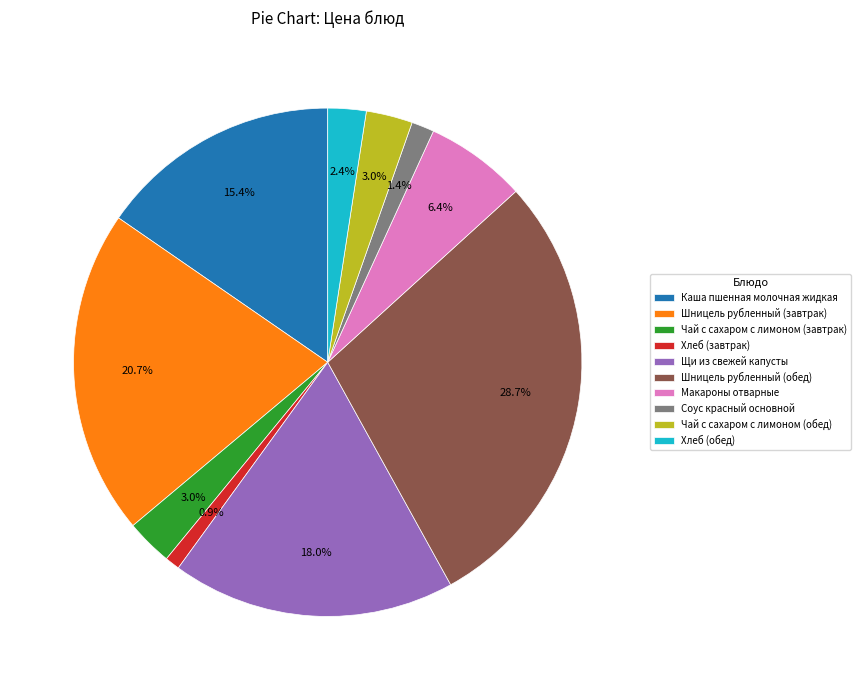

What is the smallest slice in the pie chart?

Хлеб (завтрак)